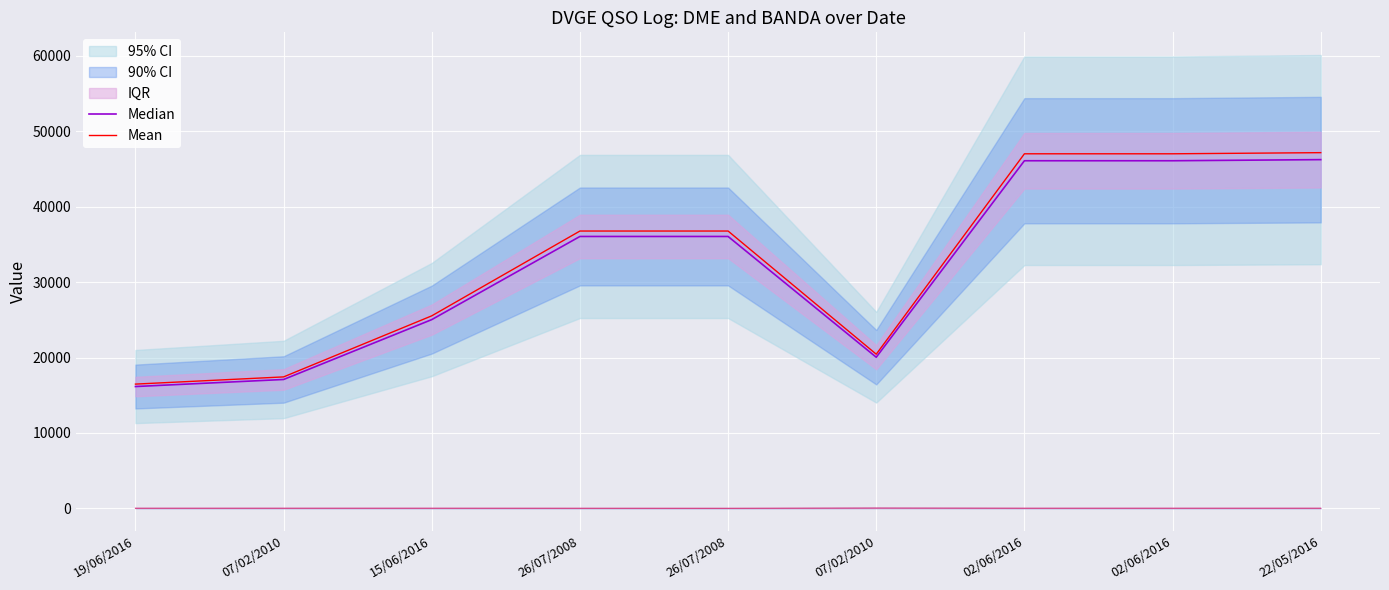

Where is Mean nearest to the value 31825?

26/07/2008